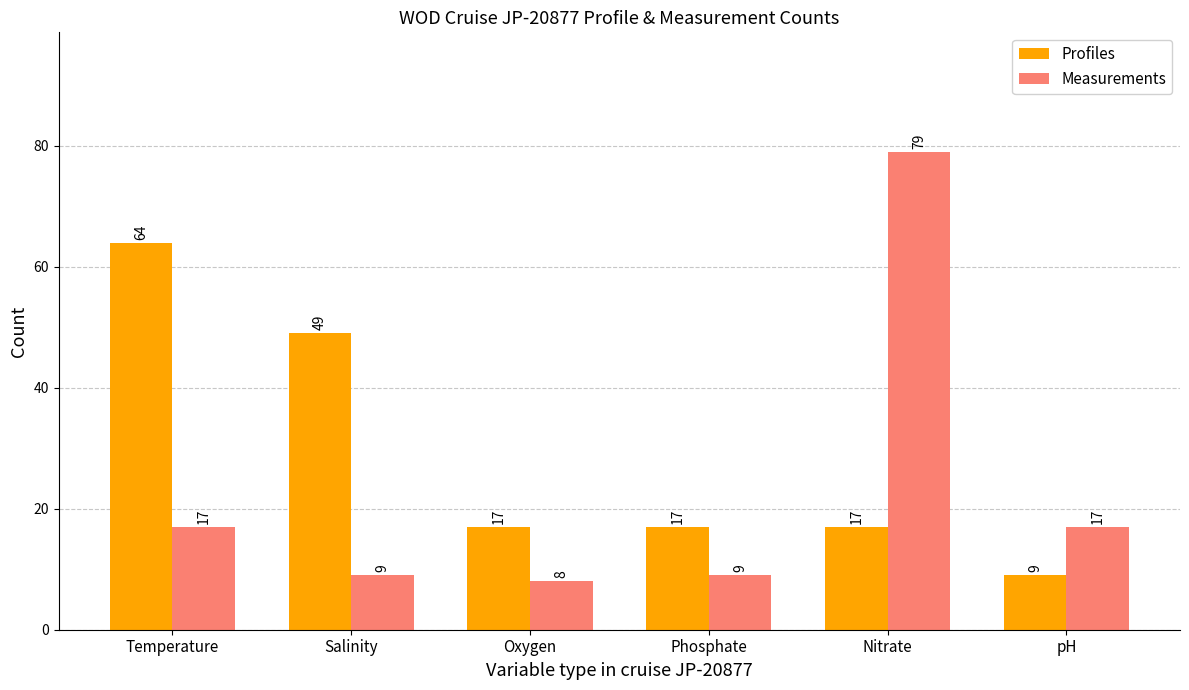

The value of Profiles at Oxygen is 8. True or false?

False